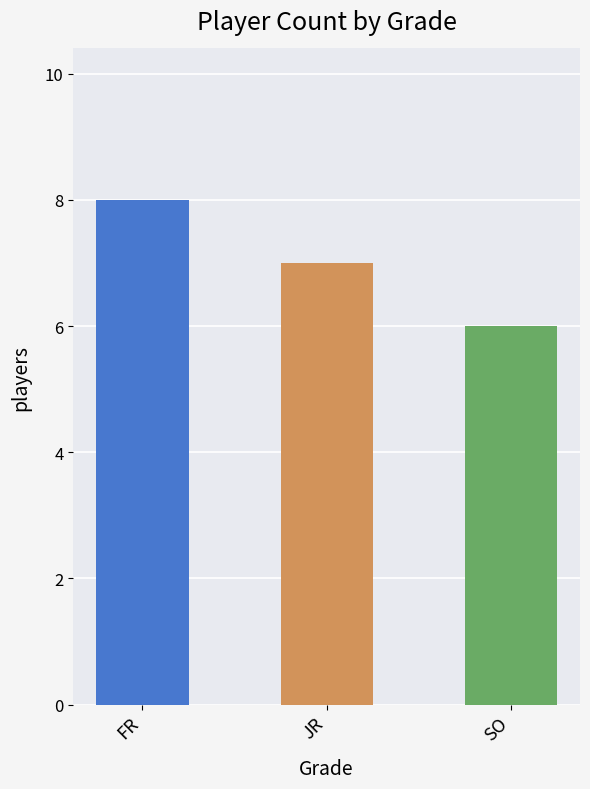

How many data points are less than 7?

1